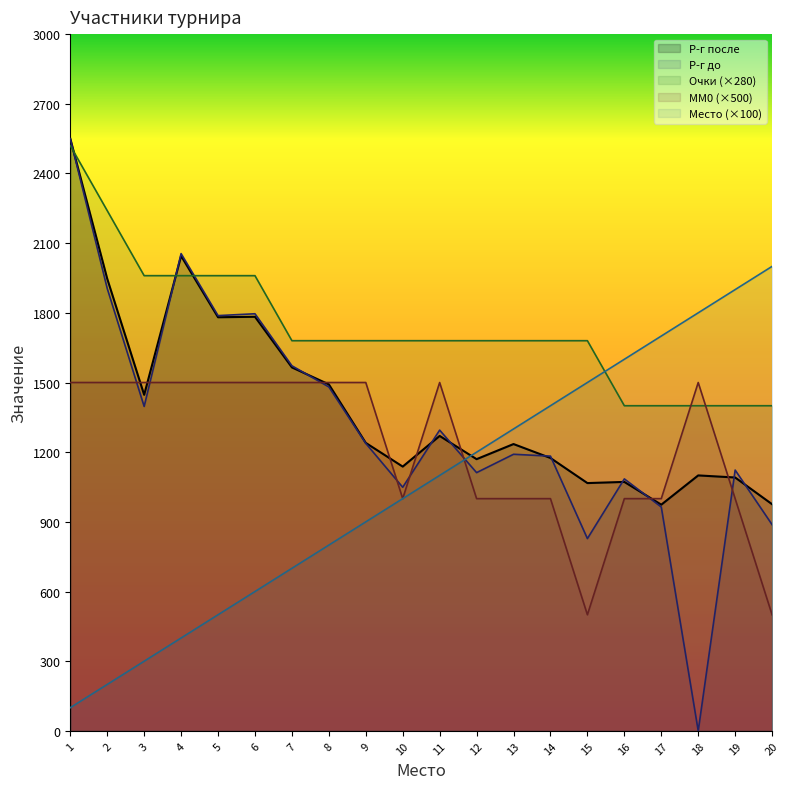

What value does the Место series have at 4, to the nearest 100?

400